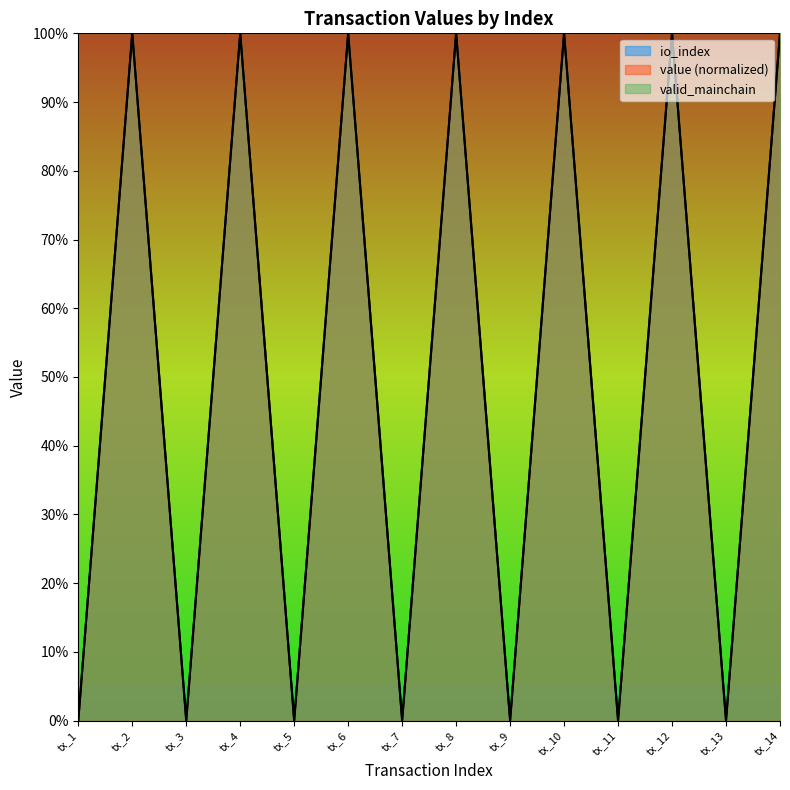

True or false: value has more than 1 points higher than both neighbors.

True